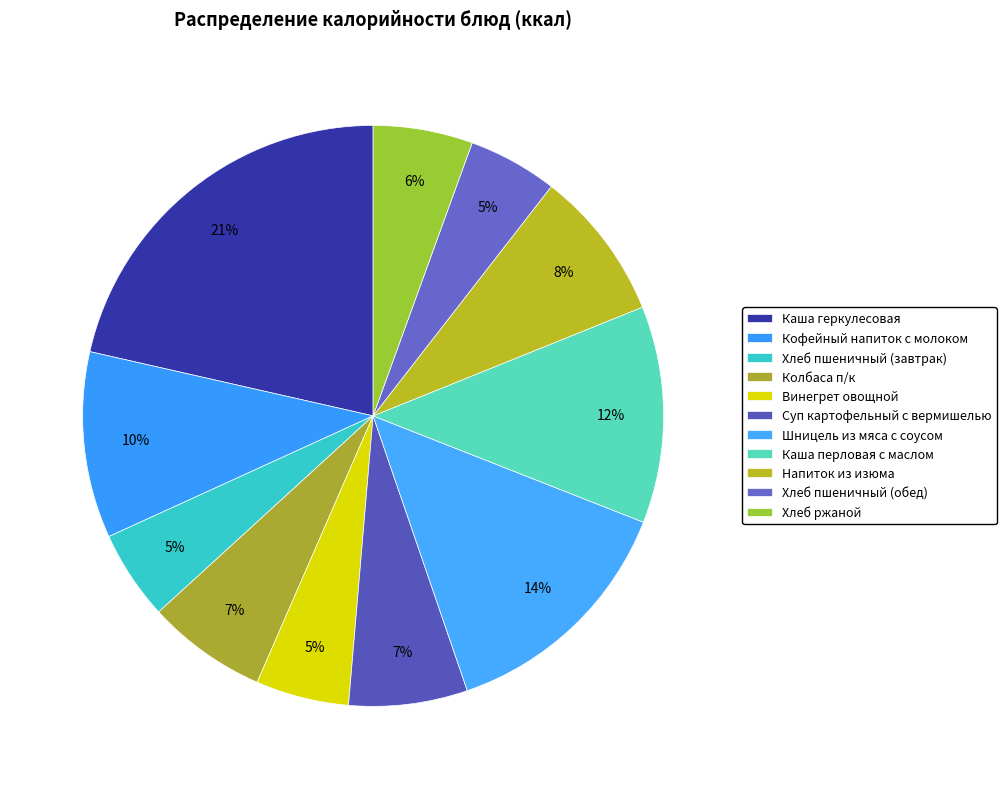

How many slices are in this pie chart?

11